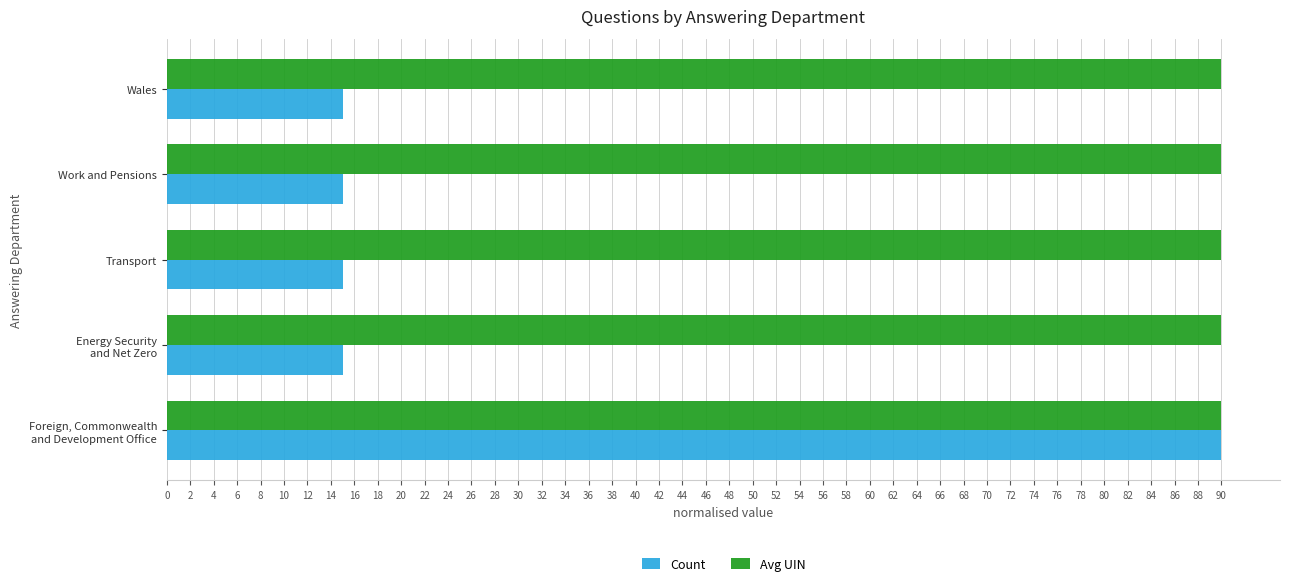

What is the difference between the maximum and minimum values in the Count series?

75.0